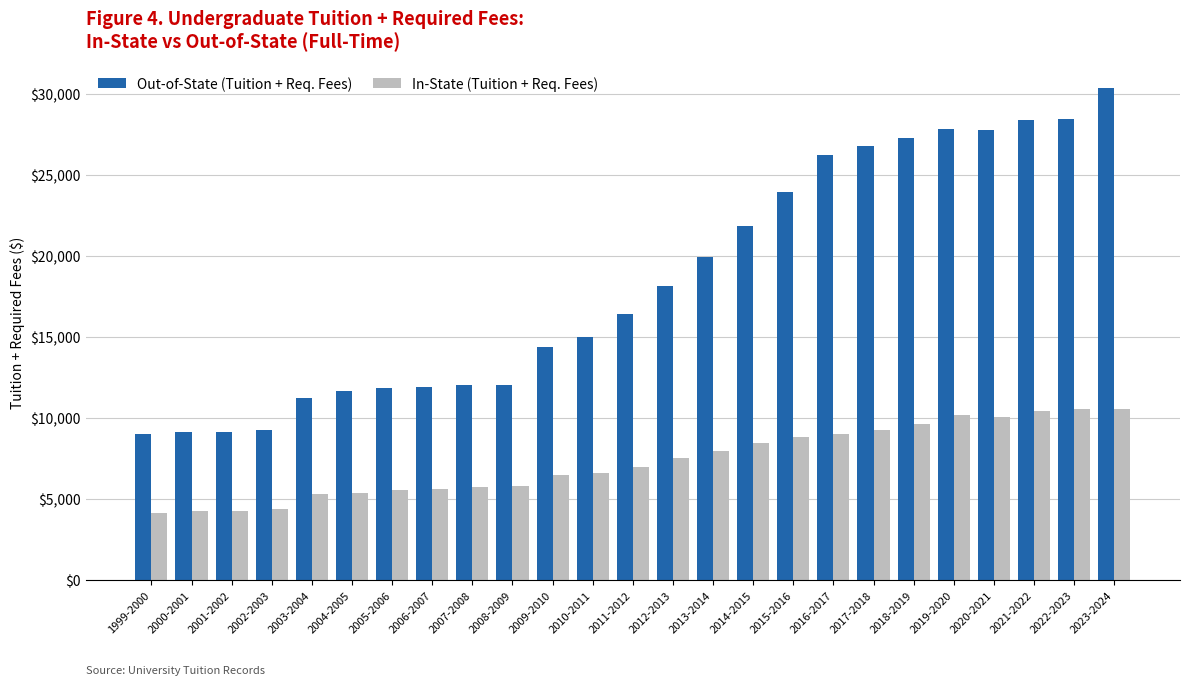

What is the difference between the maximum and minimum values in the Out-of-State (Tuition + Req. Fees) series?

21308.8